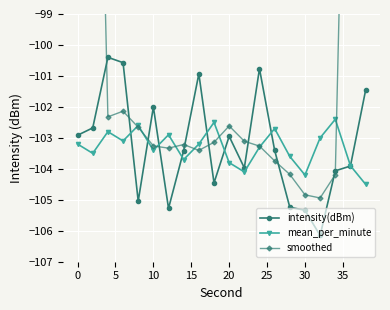

What is the difference between the maximum and minimum values in the mean_per_minute series?

2.1